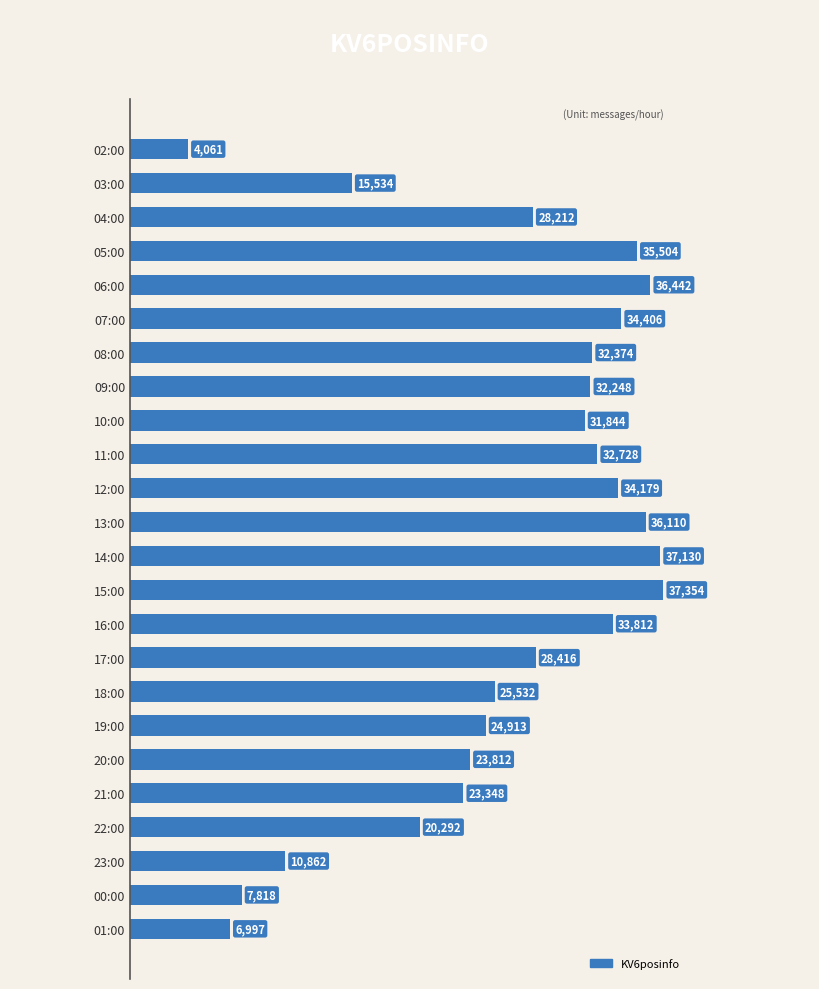

Is it true that the value at 23:00 is 5406?

False